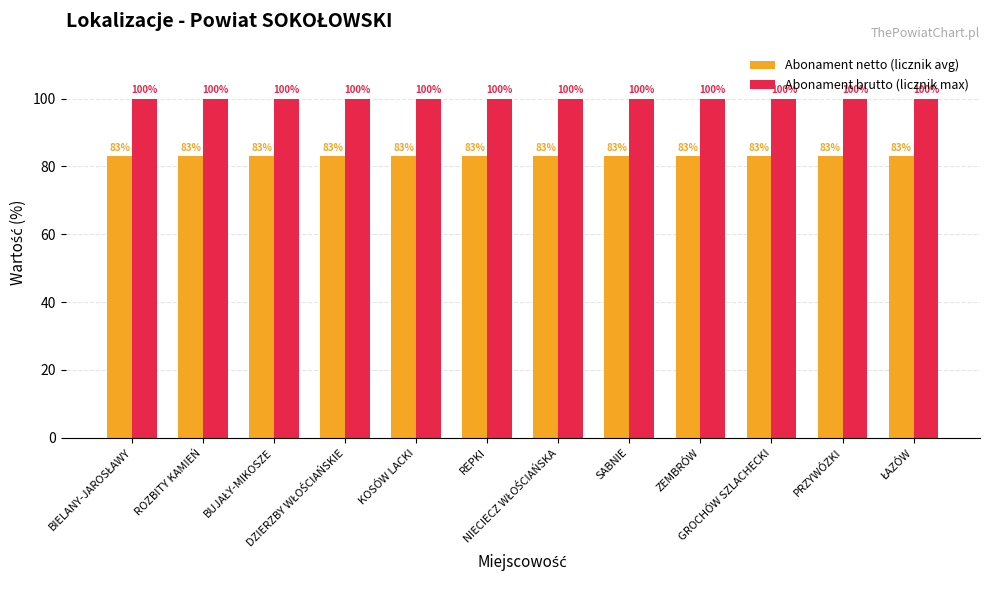

List the series in order of their peak value, highest first.

Abonament brutto (licznik max), Abonament netto (licznik avg)